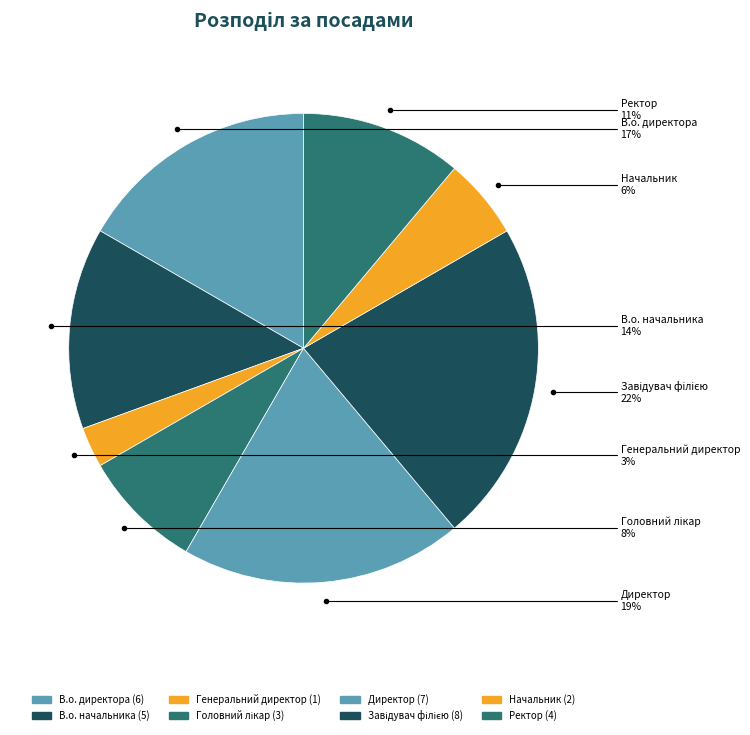

Which has a higher value, Директор or Начальник?

Директор